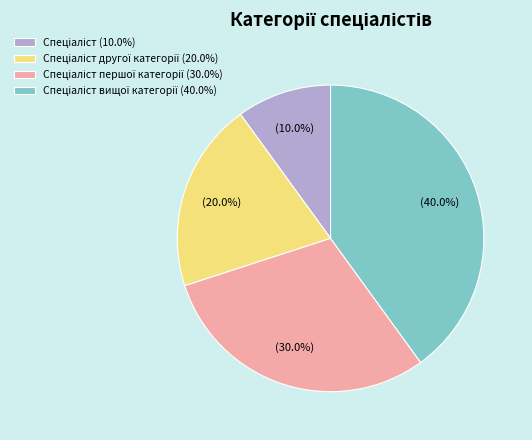

Does any single category account for the majority?

No